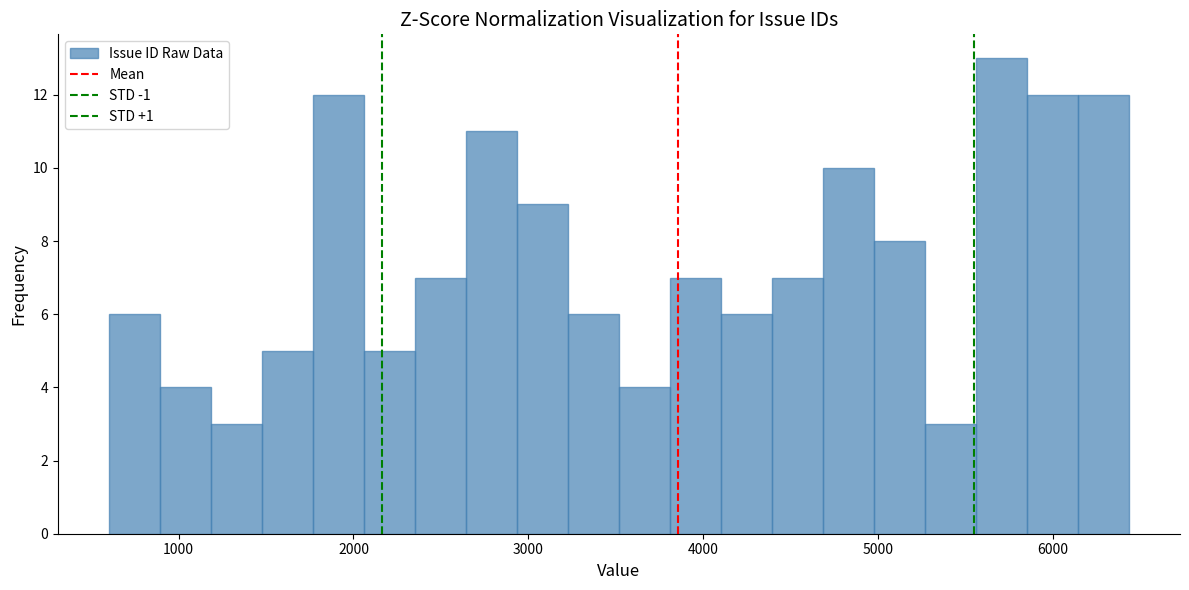

Read against the x-axis, roughly where is the centre of the tallest bar?

5700